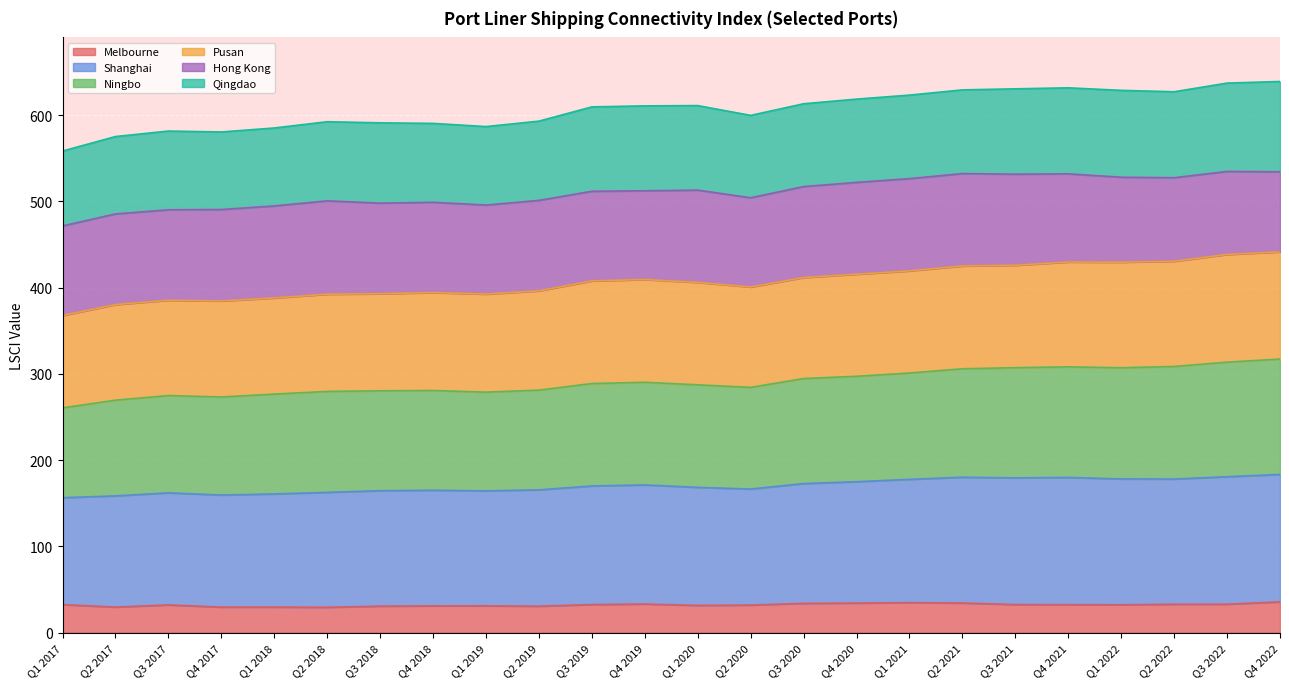

What is the maximum value for Melbourne?

35.7